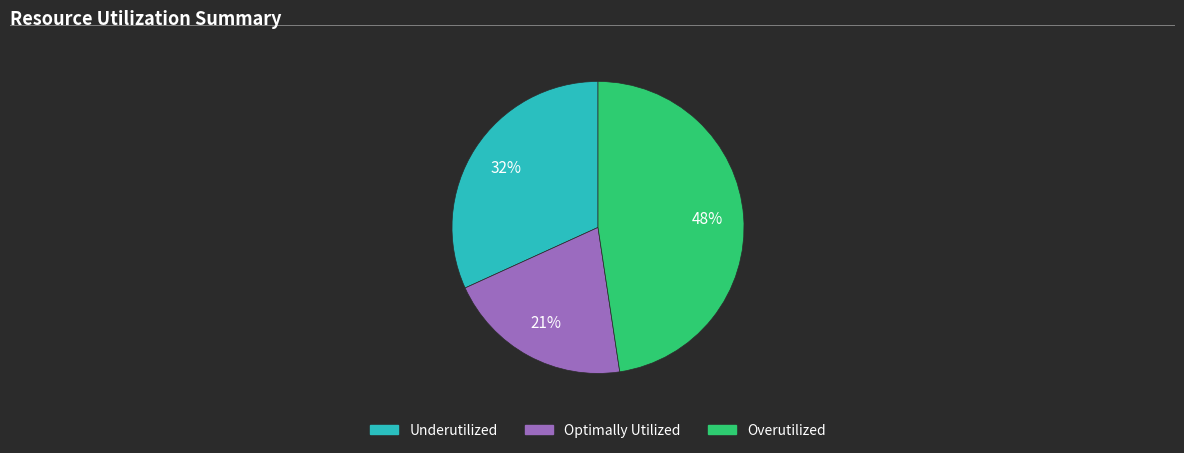

Which has a higher value, Underutilized or Optimally Utilized?

Underutilized